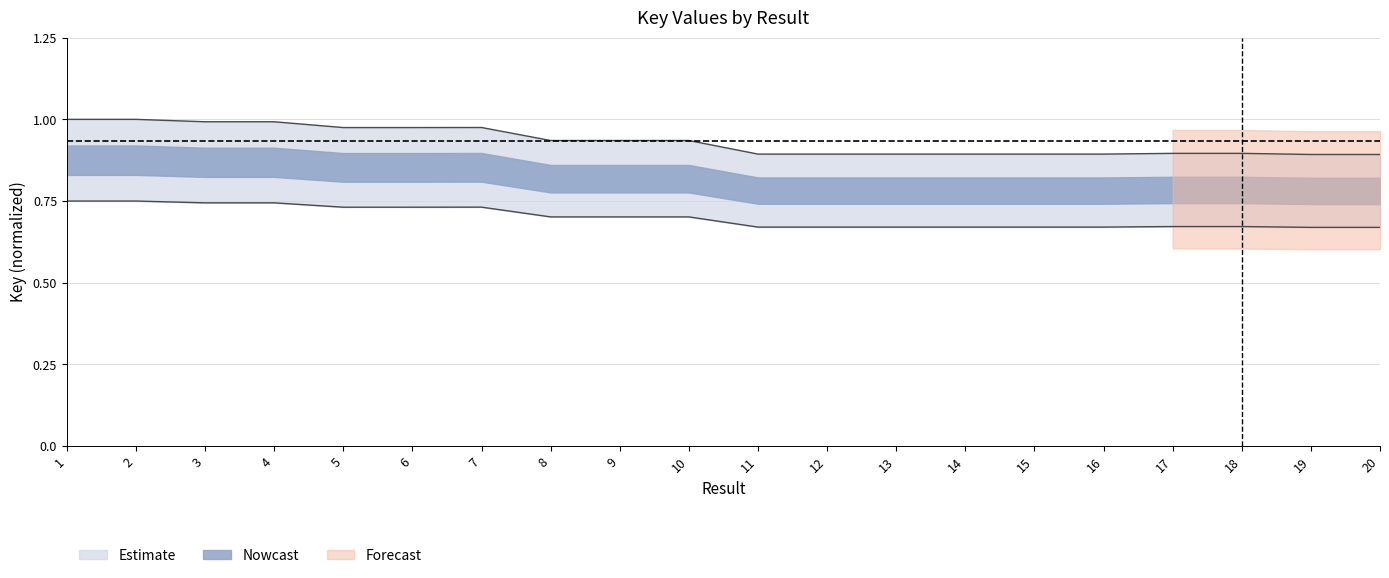

Rank the categories by value from highest to lowest.

2, 1, 4, 3, 7, 6, 5, 9, 10, 8, 17, 18, 13, 12, 11, 15, 16, 14, 20, 19